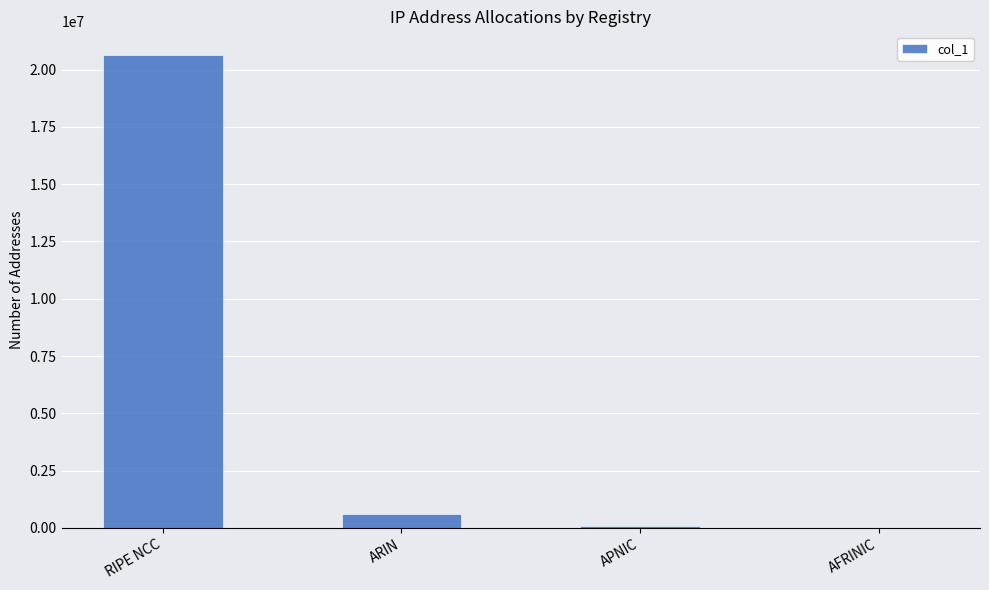

True or false: the data shows 10878346 at RIPE NCC.

False